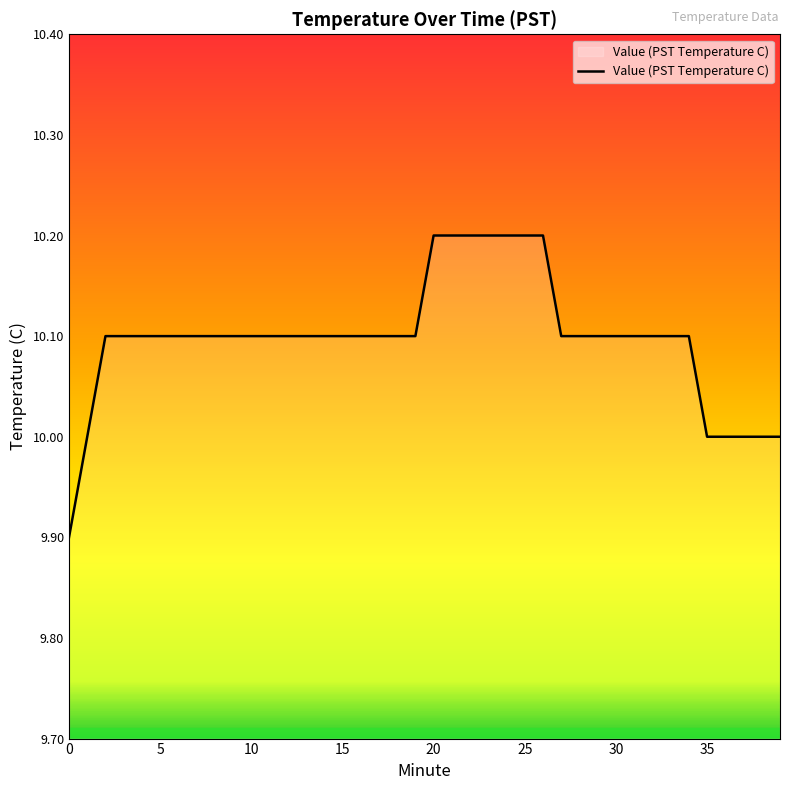

What is the maximum value shown in the chart?

10.2